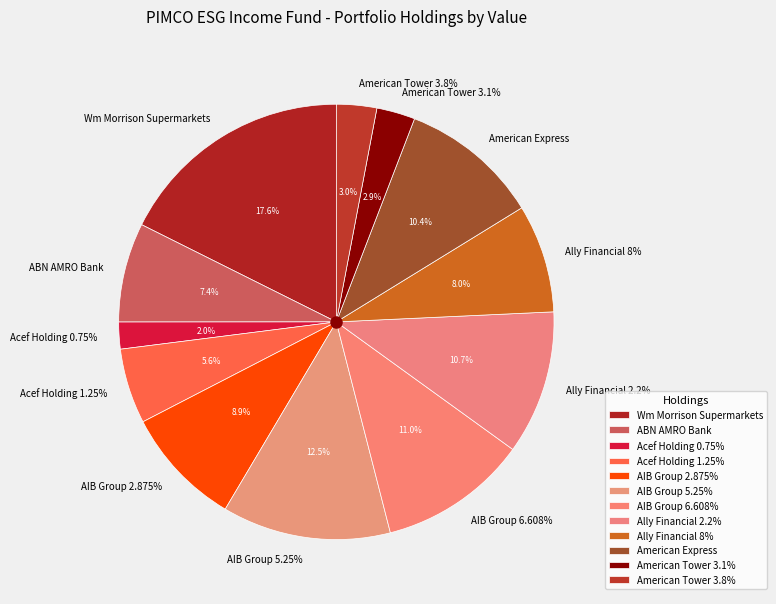

Combined, what portion of the pie is Acef Holding 0.75% and AIB Group 5.25%?

14.5%